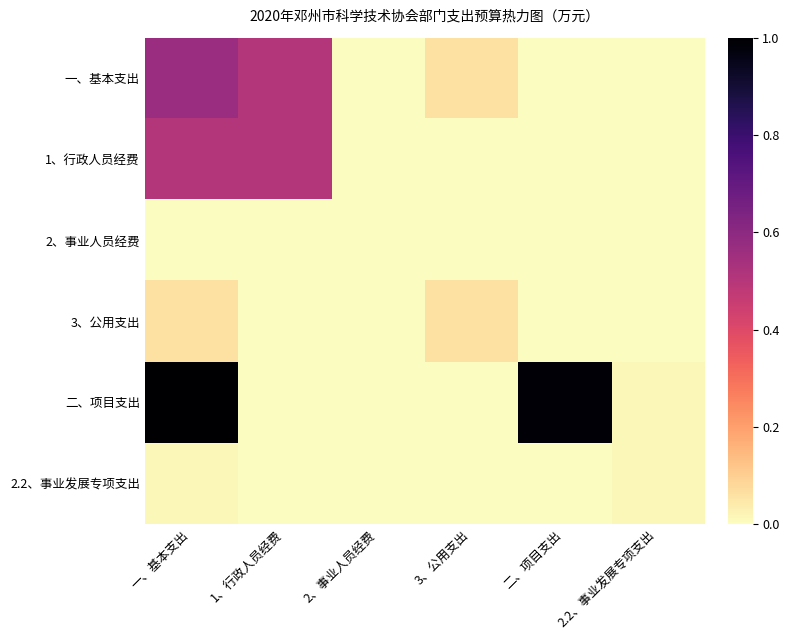

Reading left to right, transcribe all the data shown in this chart.

一、基本支出: 一、基本支出=0.6	1、行政人员经费=0.5	2、事业人员经费=0.0	3、公用支出=0.1	二、项目支出=0.0	2.2、事业发展专项支出=0.0
1、行政人员经费: 一、基本支出=0.5	1、行政人员经费=0.5	2、事业人员经费=0.0	3、公用支出=0.0	二、项目支出=0.0	2.2、事业发展专项支出=0.0
2、事业人员经费: 一、基本支出=0.0	1、行政人员经费=0.0	2、事业人员经费=0.0	3、公用支出=0.0	二、项目支出=0.0	2.2、事业发展专项支出=0.0
3、公用支出: 一、基本支出=0.1	1、行政人员经费=0.0	2、事业人员经费=0.0	3、公用支出=0.1	二、项目支出=0.0	2.2、事业发展专项支出=0.0
二、项目支出: 一、基本支出=1.0	1、行政人员经费=0.0	2、事业人员经费=0.0	3、公用支出=0.0	二、项目支出=1.0	2.2、事业发展专项支出=0.0
2.2、事业发展专项支出: 一、基本支出=0.0	1、行政人员经费=0.0	2、事业人员经费=0.0	3、公用支出=0.0	二、项目支出=0.0	2.2、事业发展专项支出=0.0